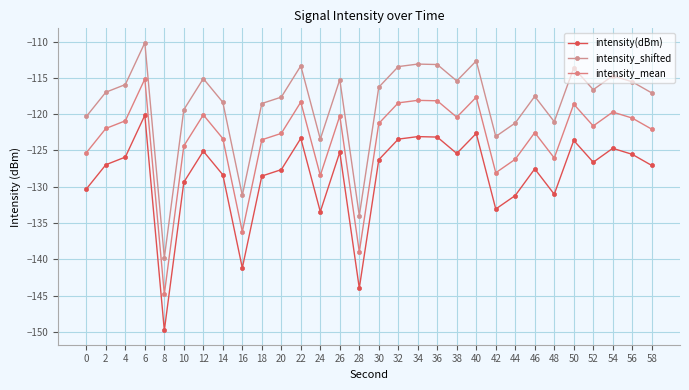

What is the sum of all intensity(dBm) values?

-3853.7